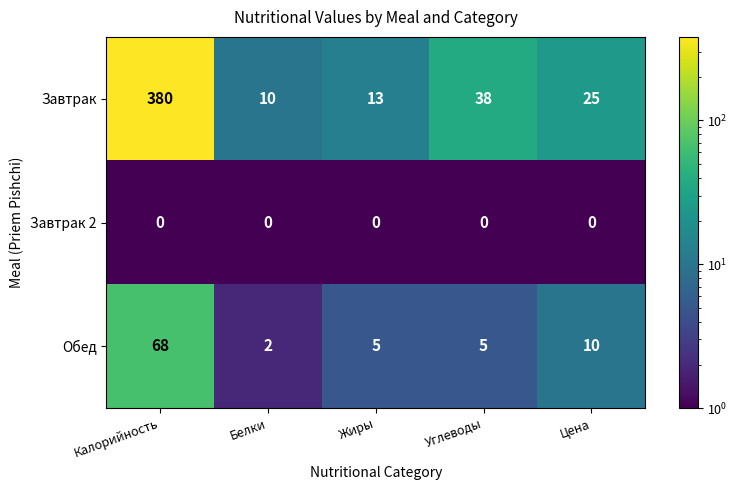

Rank the series at Цена from highest to lowest value.

Завтрак, Обед, Завтрак 2